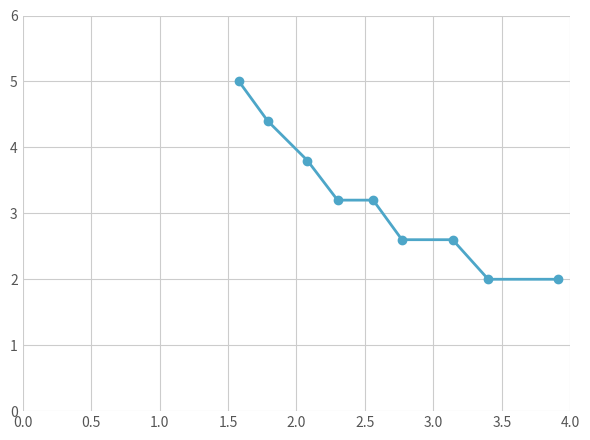

What is the average value?

3.2